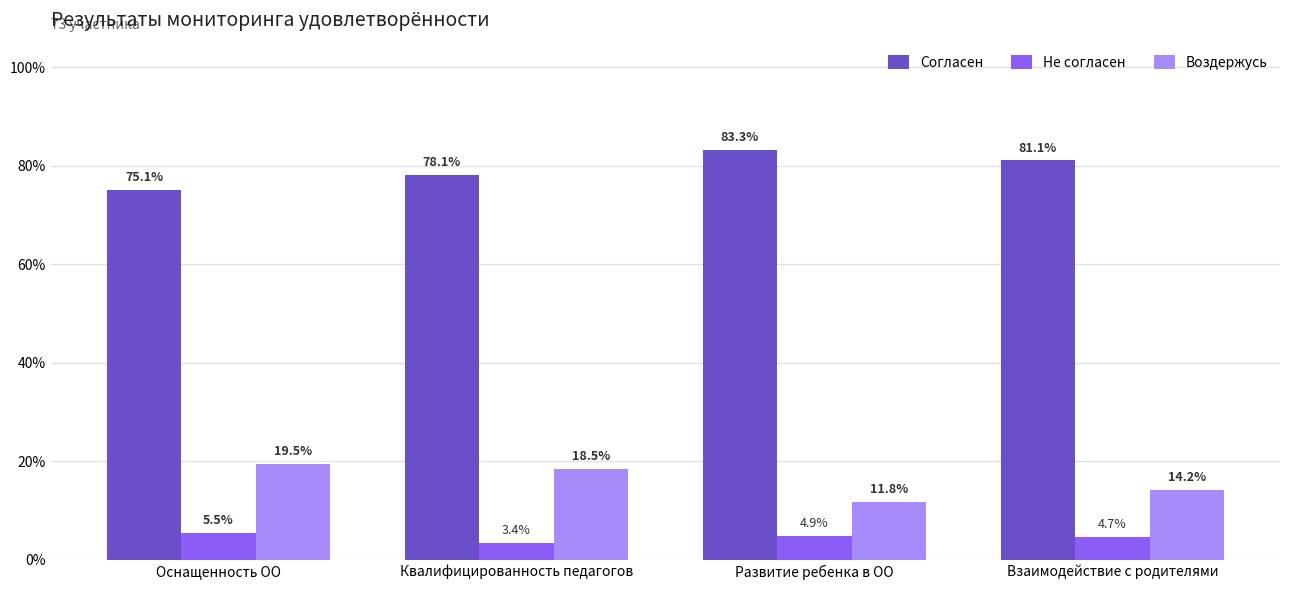

Read the Воздержусь value at Взаимодействие с родителями.

0.1